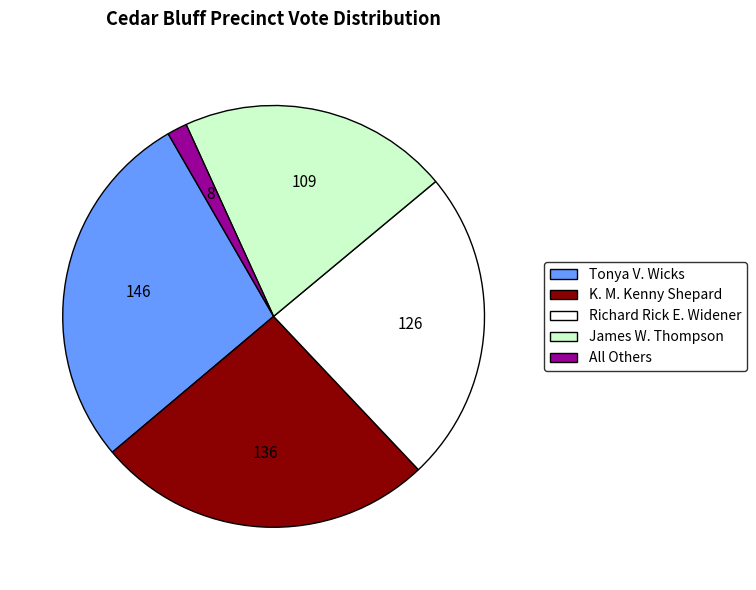

The Tonya V. Wicks slice represents 21% of the pie. True or false?

False